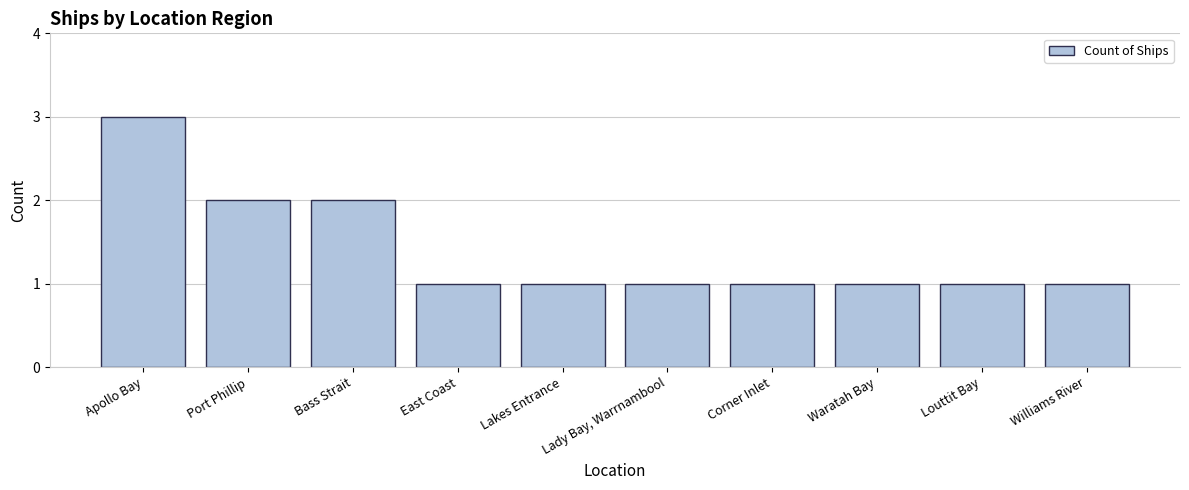

Reading right to left, transcribe all the data shown in this chart.

1	1	1	1	1	1	1	2	2	3